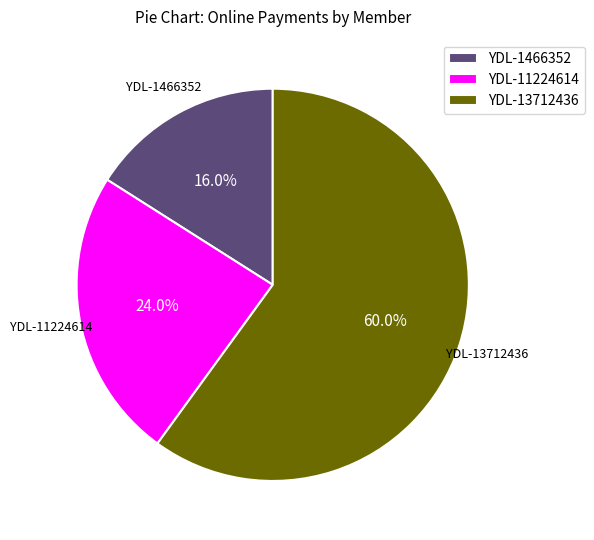

Approximately how many times larger is the value at YDL-11224614 compared to YDL-13712436?

0.4